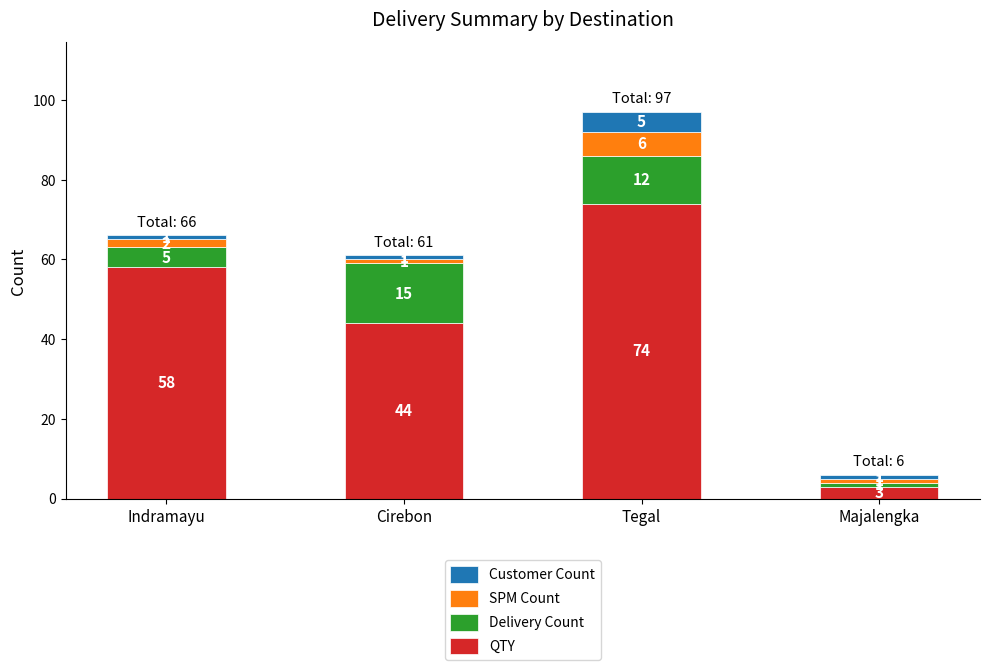

What is the total value across all series at Tegal?

97